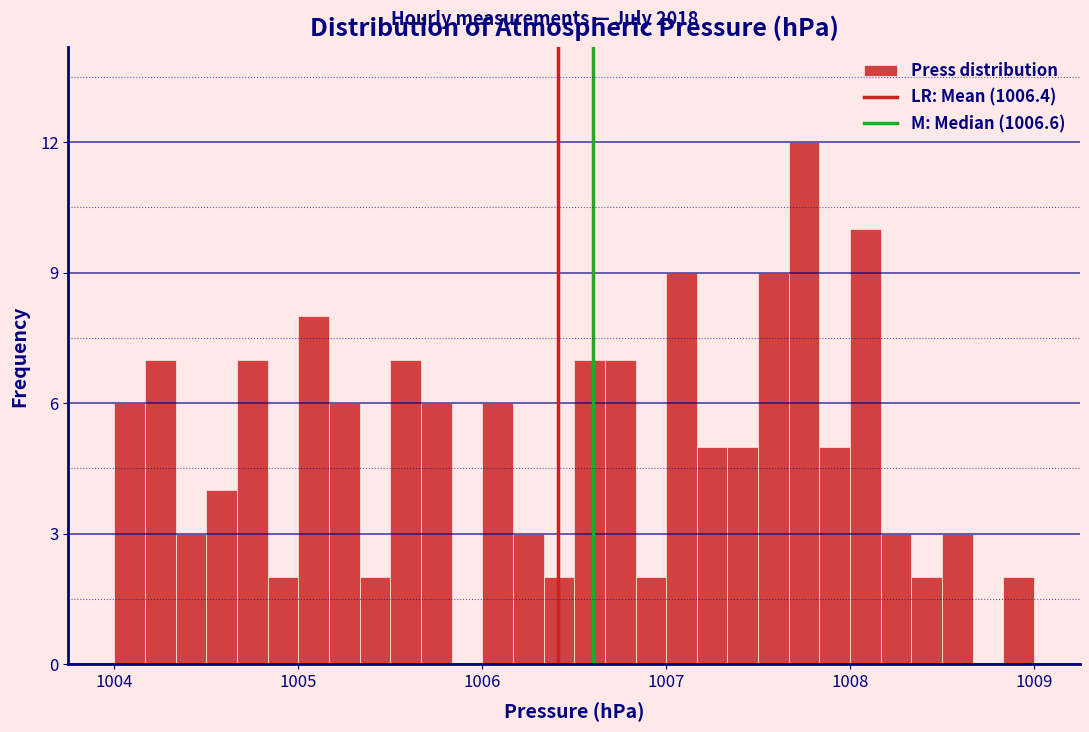

Read against the x-axis, roughly where is the centre of the tallest bar?

1007.8